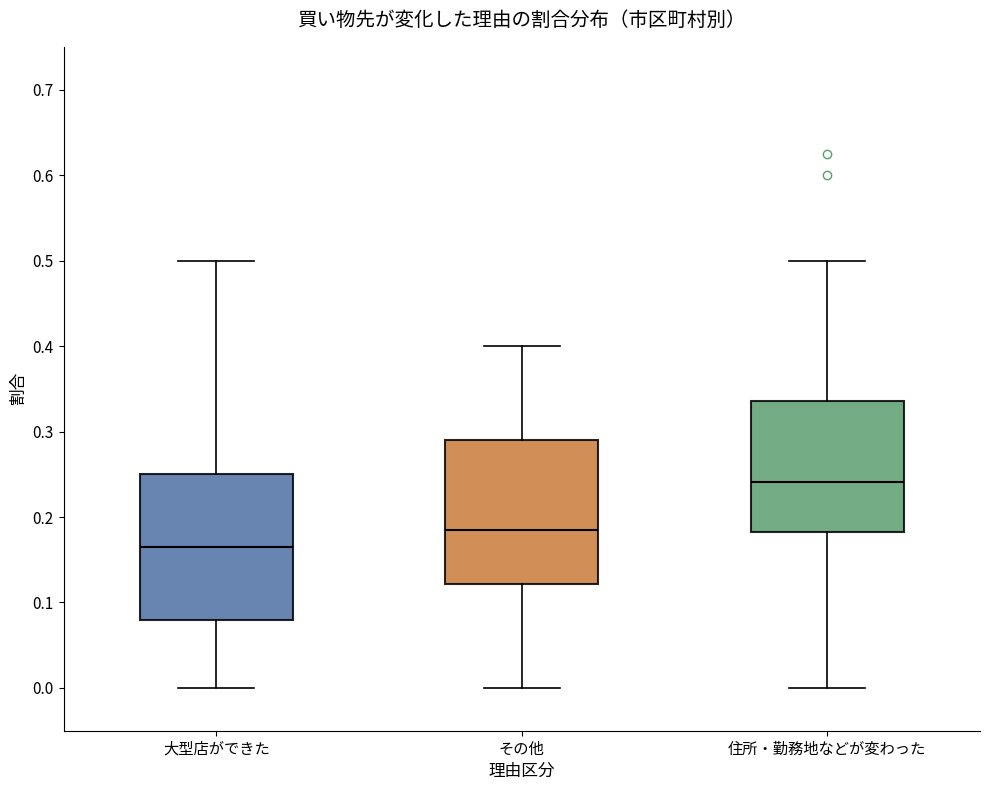

Where does the lower whisker of the box for 住所・勤務地などが変わった end on the y-axis? The values are not printed on the chart, so give them approximately, as read against the axis.

0.00